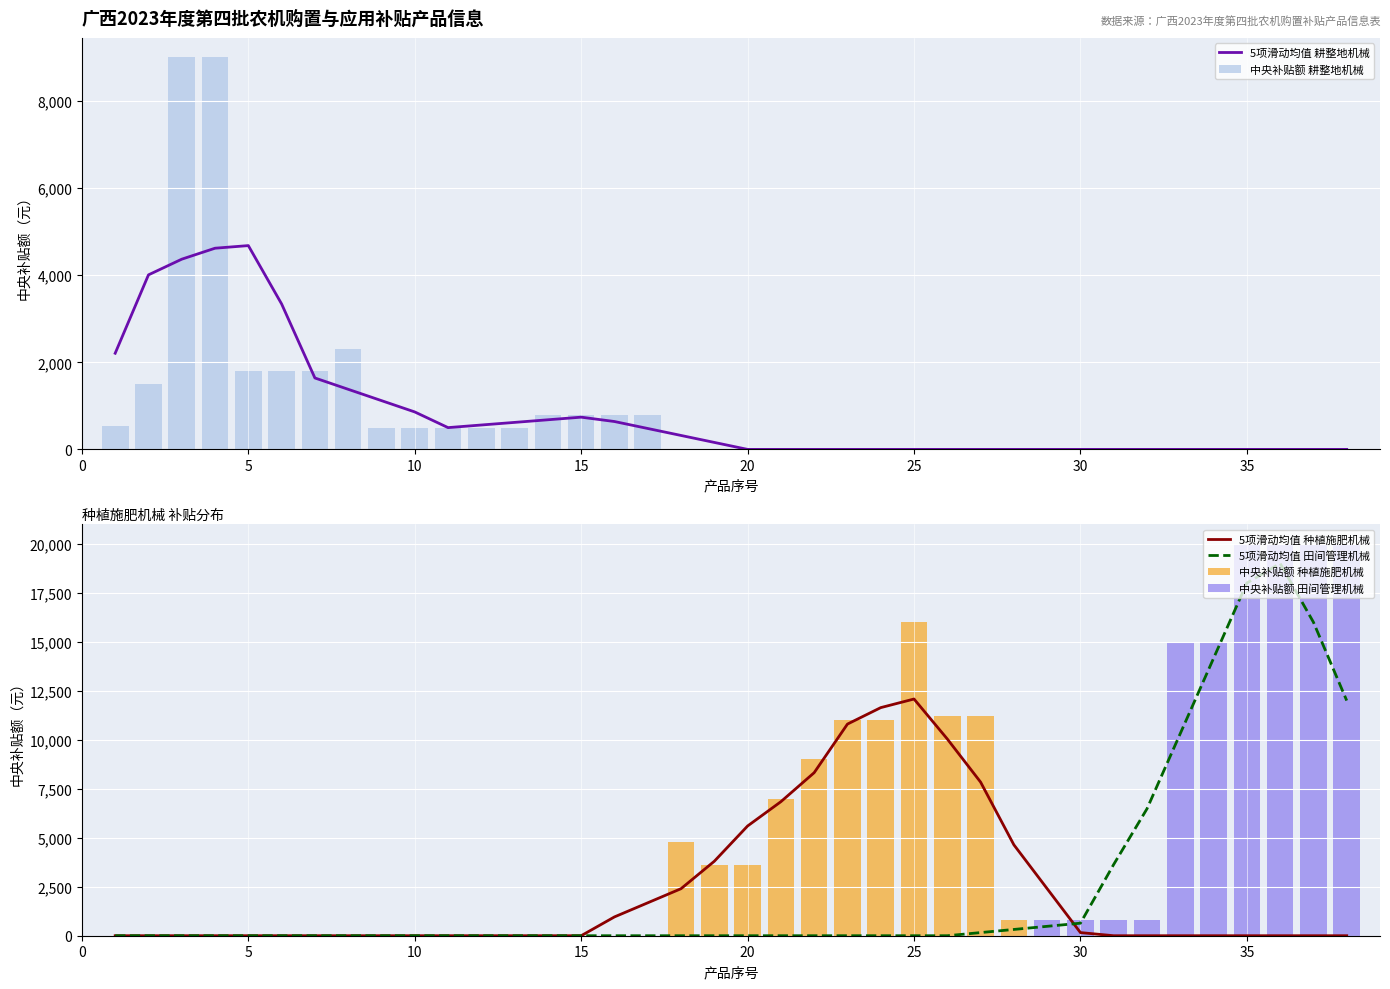

The value of 5项滑动均值 田间管理机械 at 30 is 640. True or false?

True